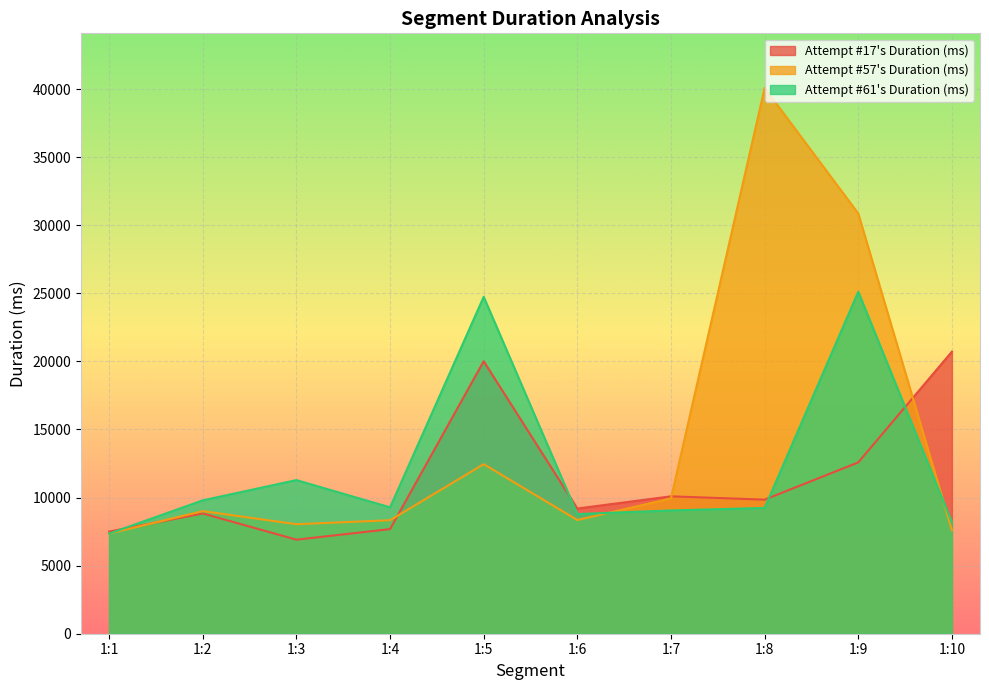

What is the minimum value shown in the chart?

6906